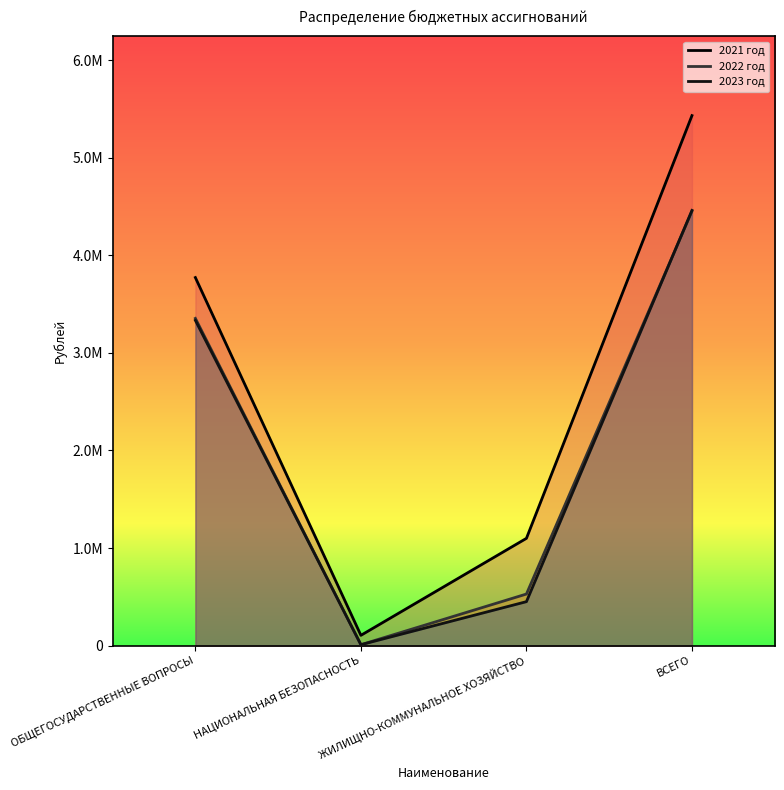

After their last crossing, which series has the higher values: 2023 год or 2022 год?

2023 год